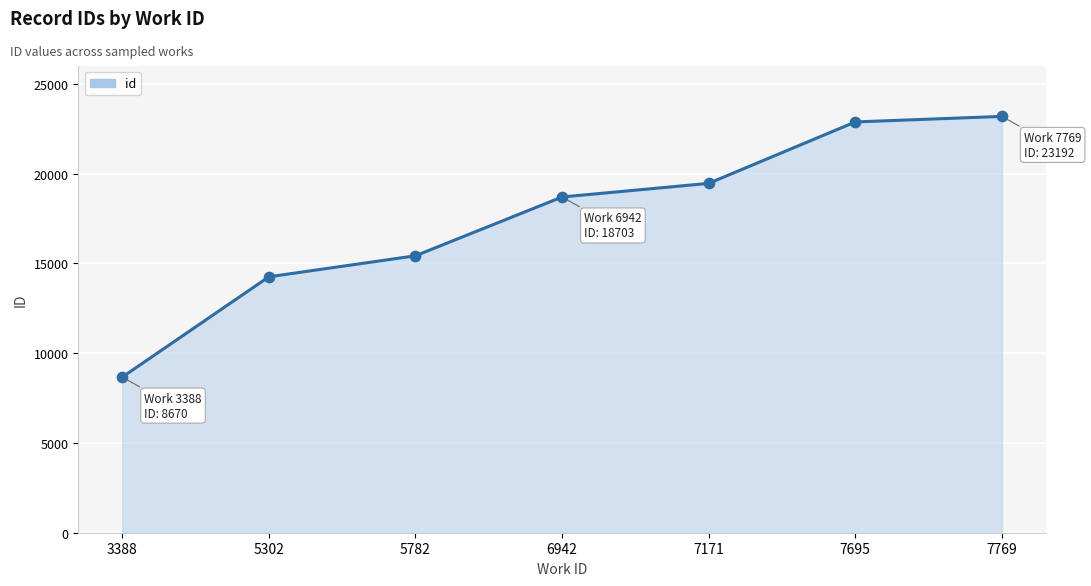

What is the change in value from 3388 to 5302?

+5587